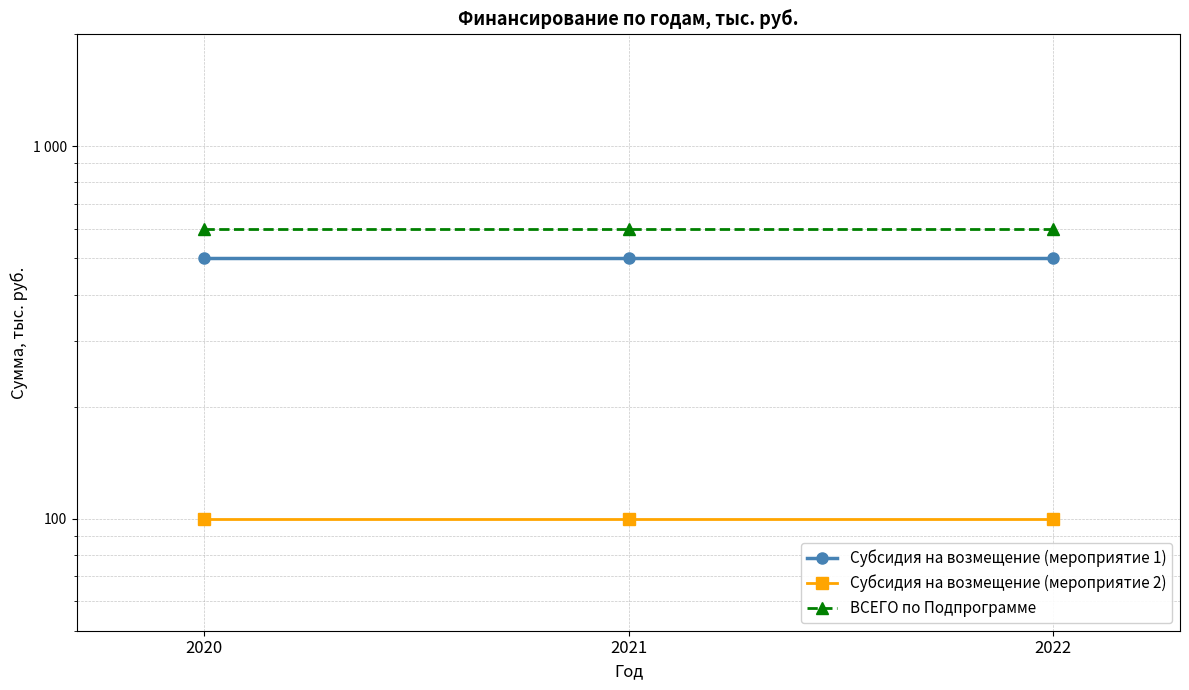

What is the value of the Субсидия на возмещение (мероприятие 1) point at the 3rd from the left?

500